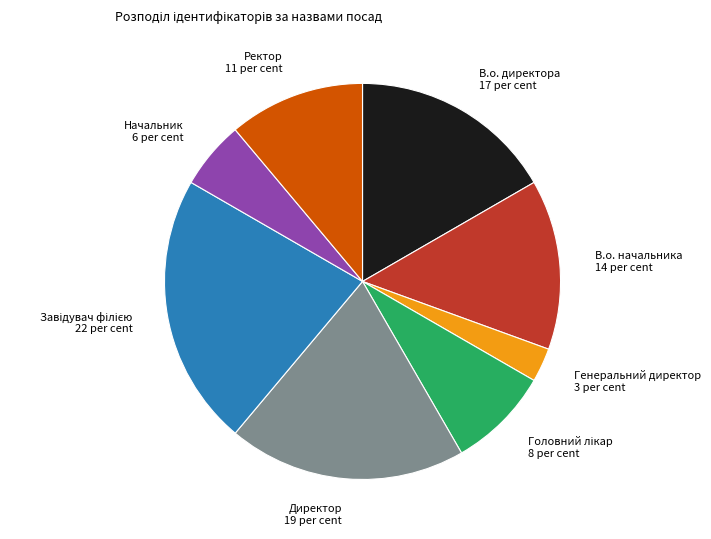

The Генеральний директор slice represents 3% of the pie. True or false?

True